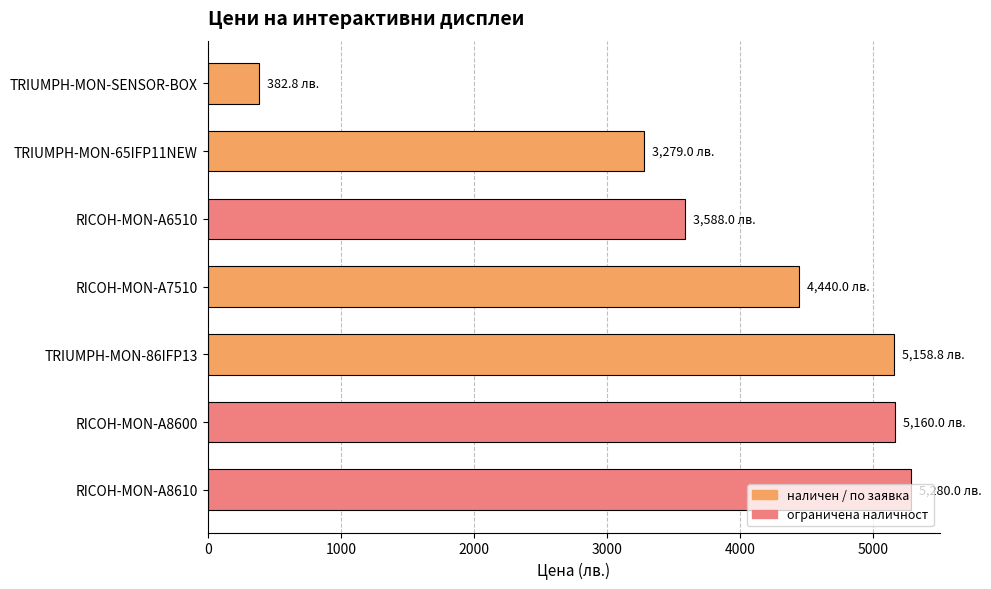

What is the change in value from RICOH-MON-A7510 to TRIUMPH-MON-86IFP13?

+718.8